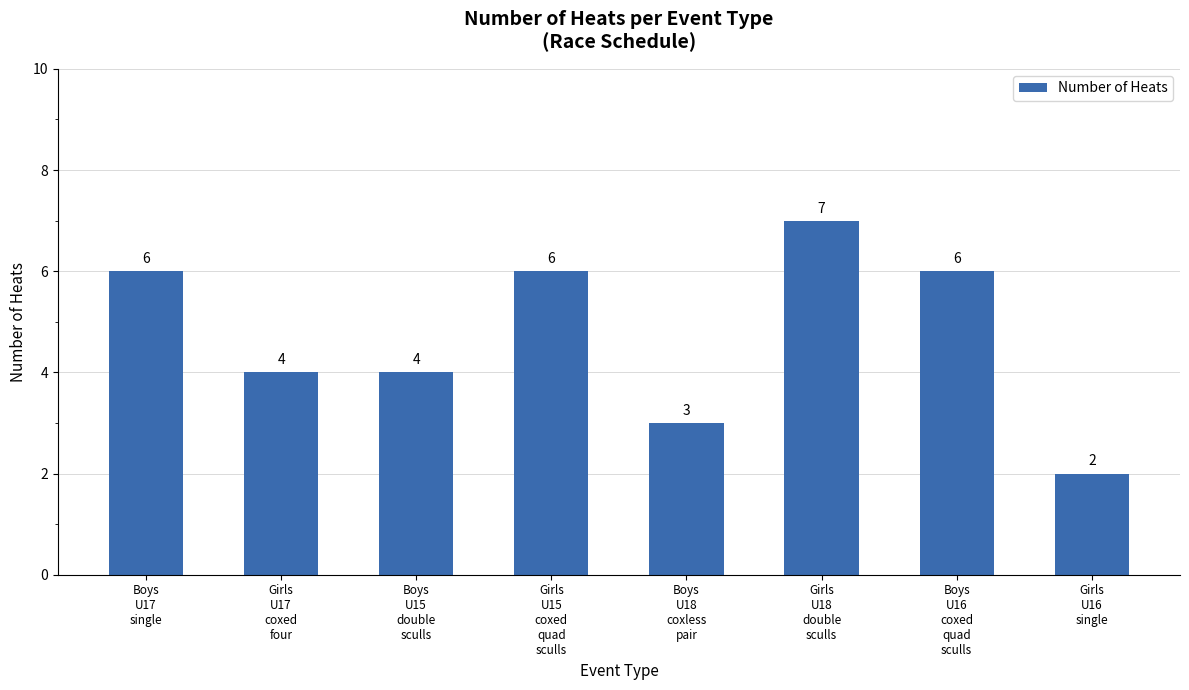

How many bars are there in total?

8